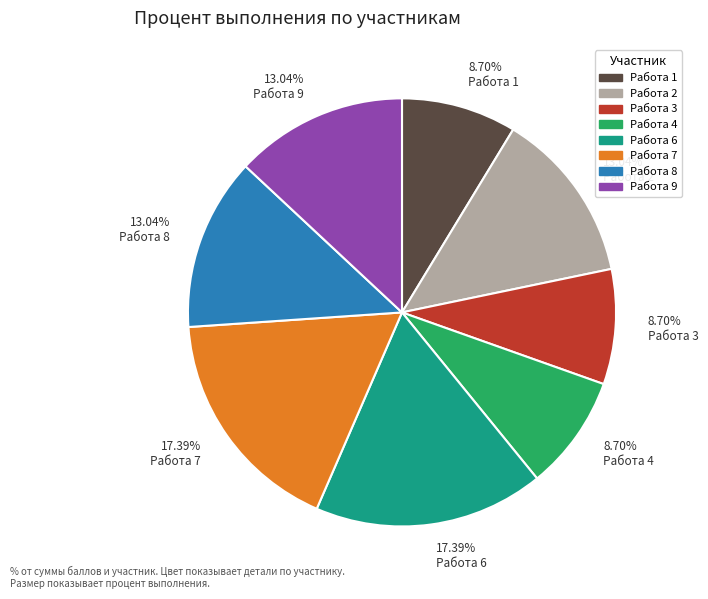

Combined, do 13.04% Работа 9 and 17.39% Работа 7 account for over 50%?

No